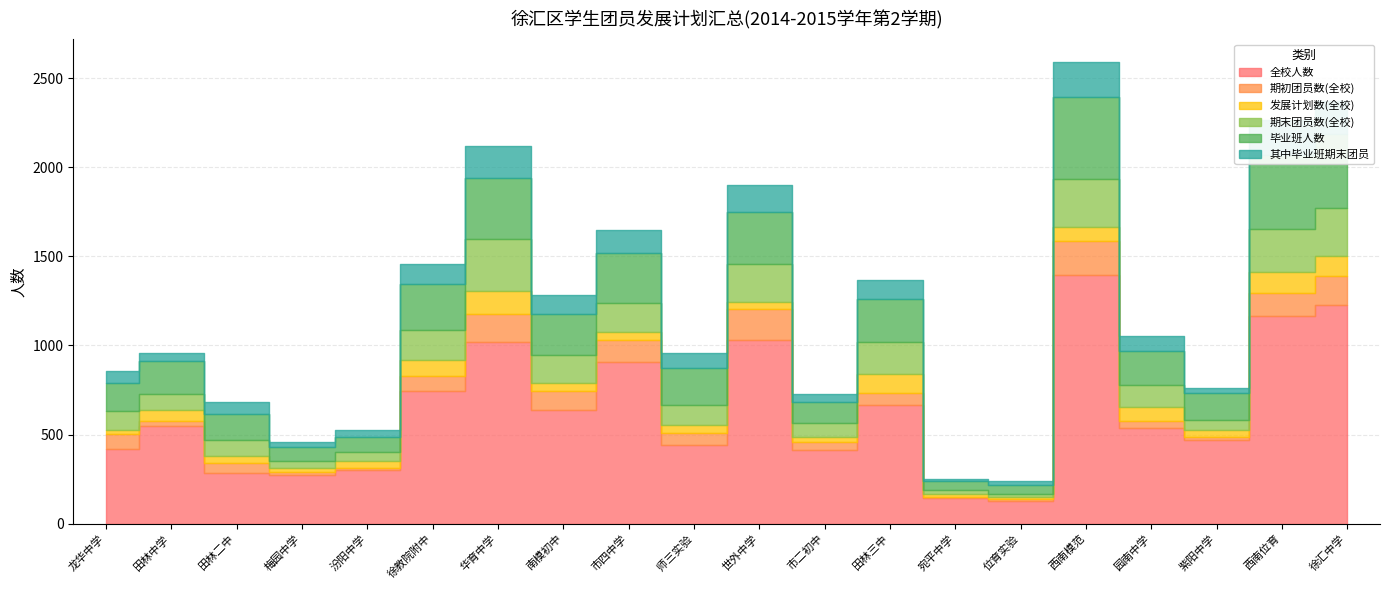

Is it true that 毕业班人数 equals 147 at 紫阳中学?

True